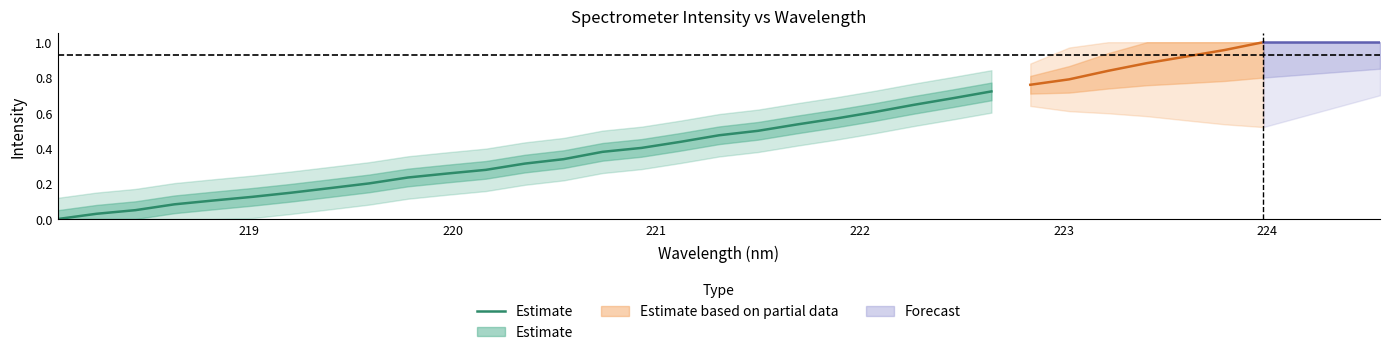

What is the label of the 4th point from the left?

221